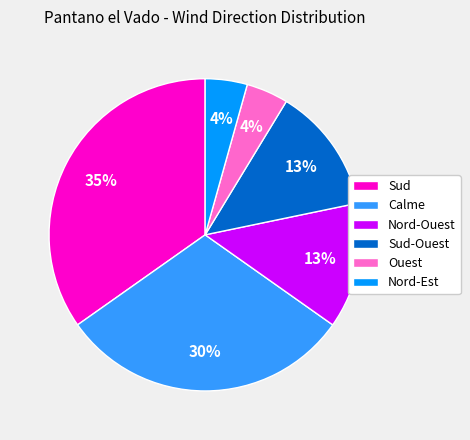

Which has a higher value, Sud-Ouest or Calme?

Calme